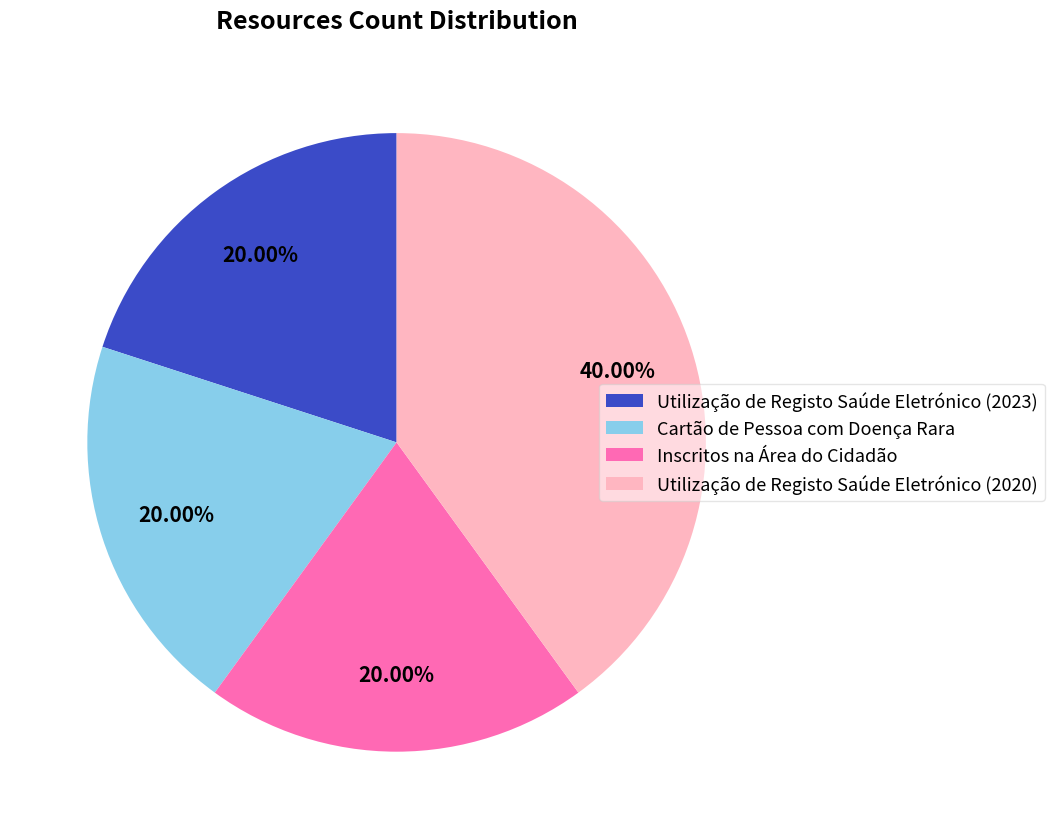

To the nearest percent, what portion does Cartão de Pessoa com Doença Rara represent?

20%